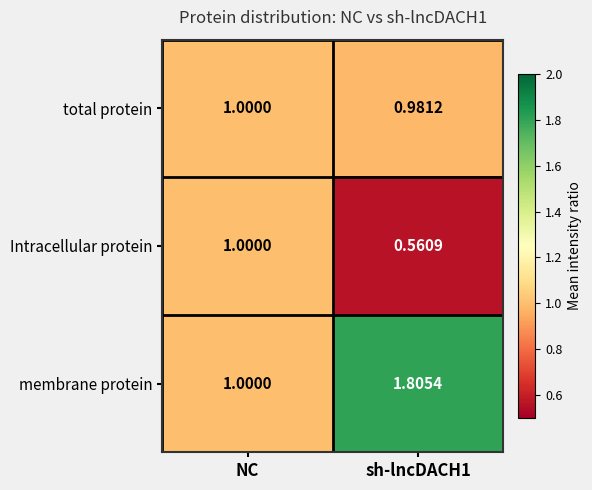

Rank the series by their average value, from lowest to highest.

Intracellular protein, total protein, membrane protein